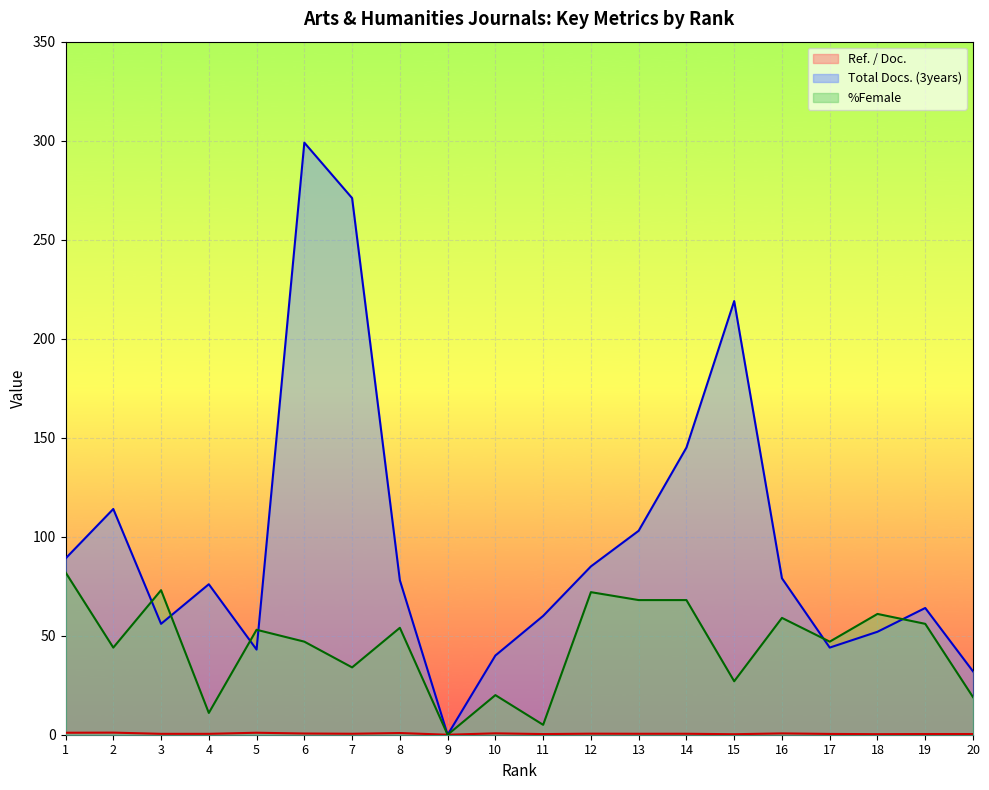

Does the chart display data point markers on the line(s)?

No